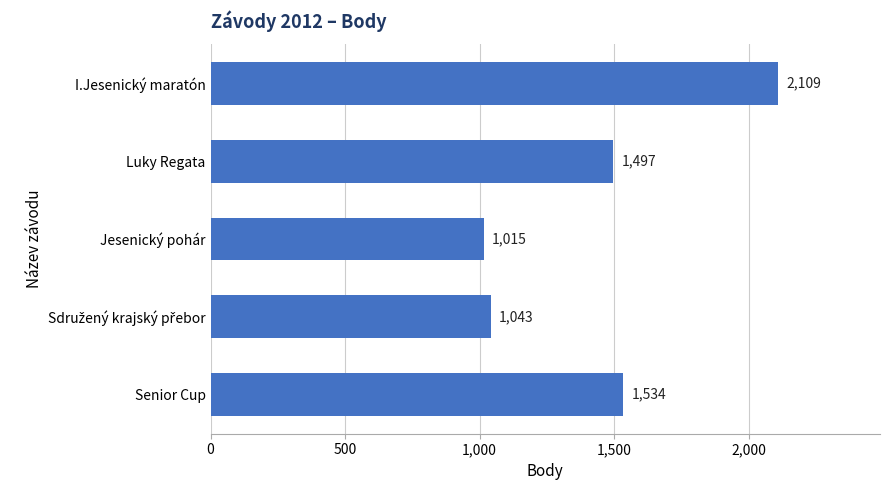

What is the greatest value displayed?

2109